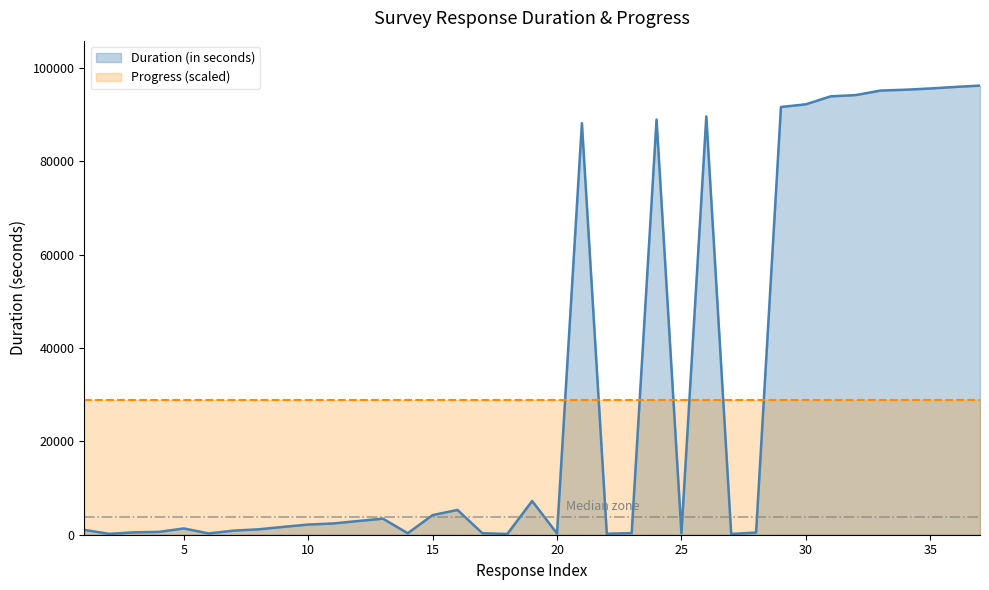

Where does the data first go above 2180?

11